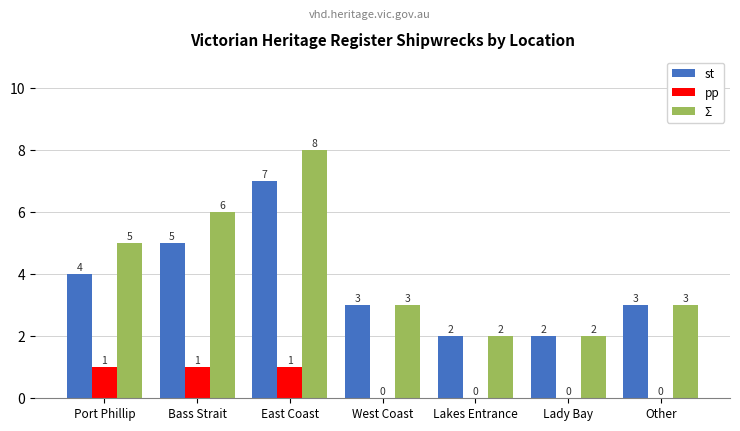

Is it true that Σ equals 2 at Lady Bay?

True